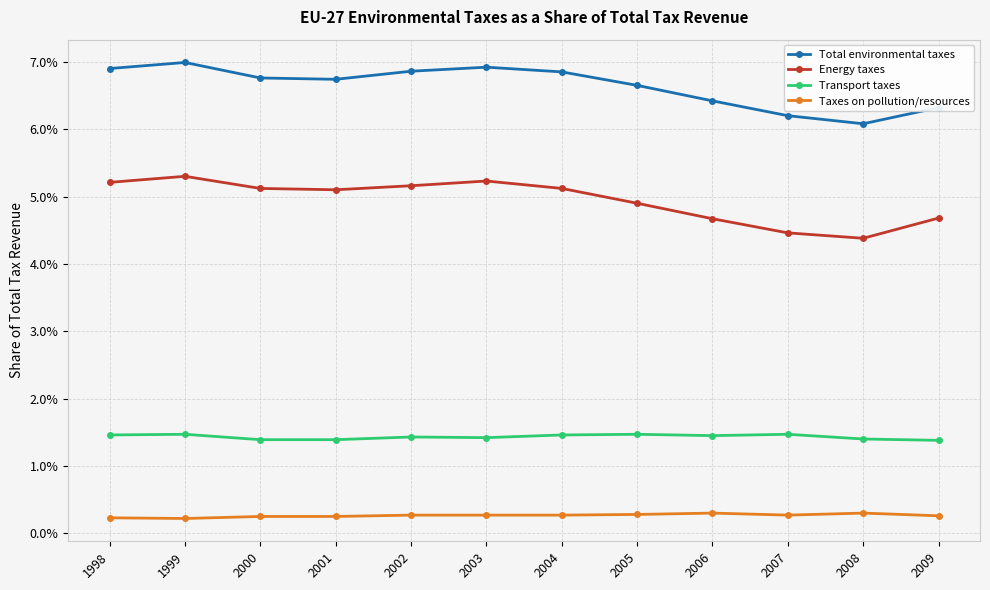

What is the maximum value shown in the chart?

0.1